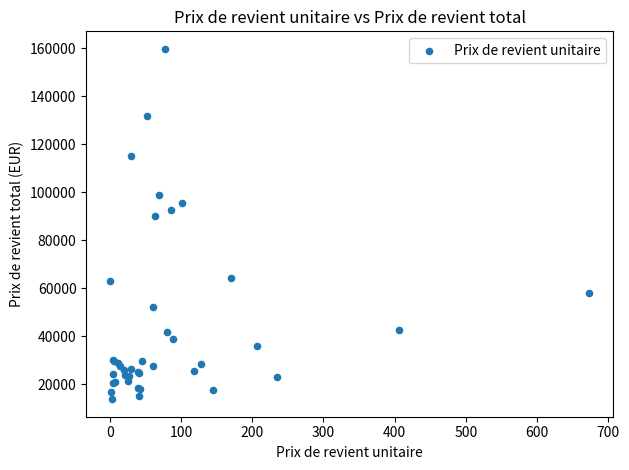

What Y value in the scatter plot is closest to 86746?

90001.9